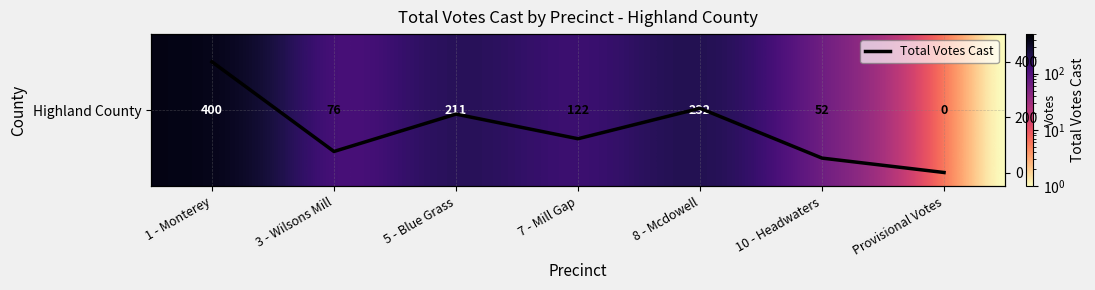

Rank the categories by Highland County value from lowest to highest.

Provisional Votes, 10 - Headwaters, 3 - Wilsons Mill, 7 - Mill Gap, 5 - Blue Grass, 8 - Mcdowell, 1 - Monterey